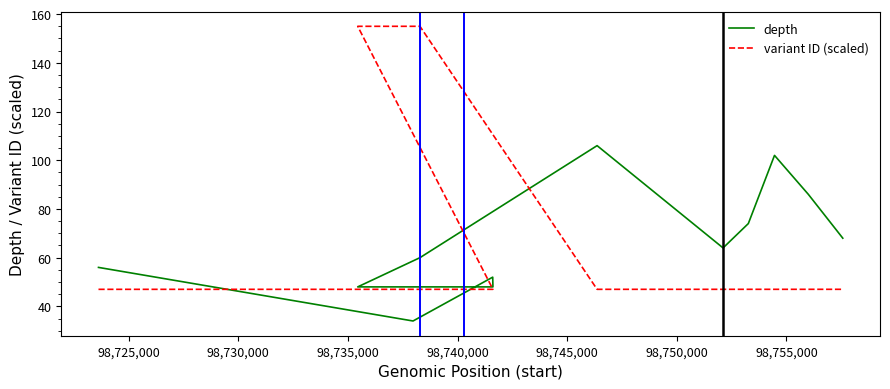

Reading right to left, transcribe all the data shown in this chart.

depth: 68.0	86.0	102.0	74.0	64.0	106.0	60.0	48.0	48.0	52.0	34.0	56.0
variant ID (scaled): 47.0	47.0	47.0	47.0	47.0	47.0	155.0	155.0	47.0	47.0	47.0	47.0